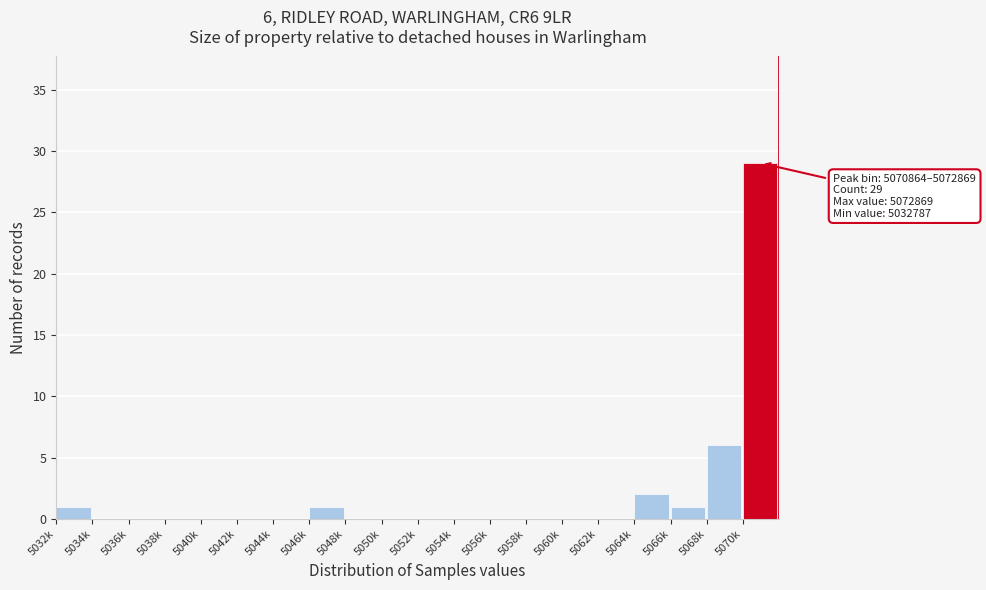

Reading left to right, transcribe all the data shown in this chart.

5032k=1	5034k=0	5036k=0	5038k=0	5040k=0	5042k=0	5044k=0	5046k=1	5048k=0	5050k=0	5052k=0	5054k=0	5056k=0	5058k=0	5060k=0	5062k=0	5064k=2	5066k=1	5068k=6	5070k=29